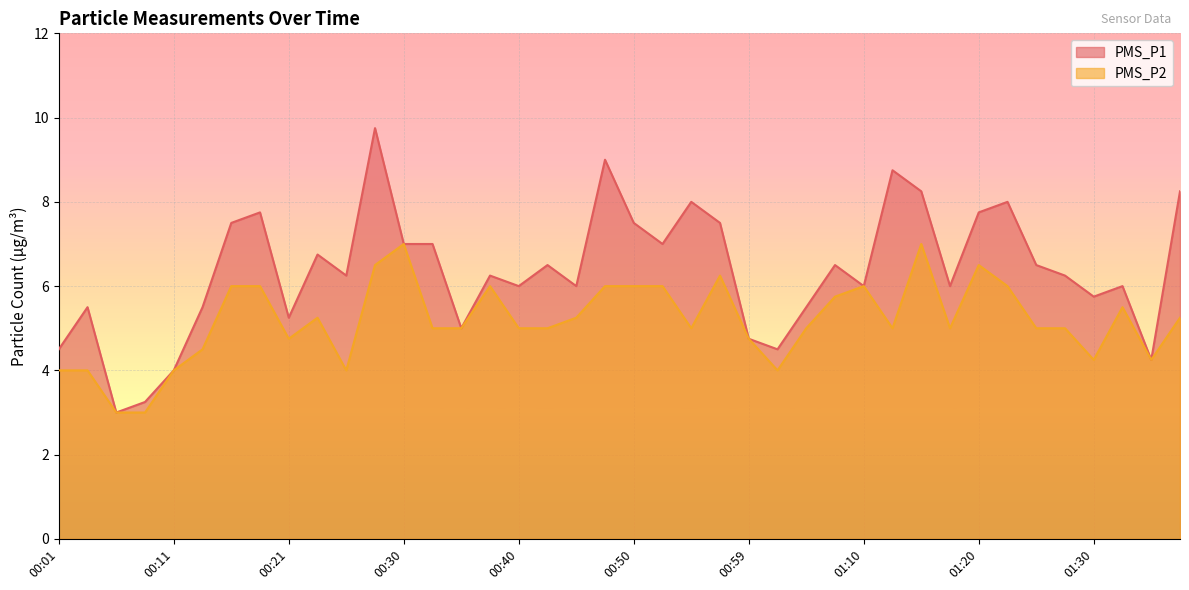

Reading left to right, list all the values displayed in this chart.

PMS_P1: 4.5	5.5	3.0	3.2	4.0	5.5	7.5	7.8	5.2	6.8	6.2	9.8	7.0	7.0	5.0	6.2	6.0	6.5	6.0	9.0	7.5	7.0	8.0	7.5	4.8	4.5	5.5	6.5	6.0	8.8	8.2	6.0	7.8	8.0	6.5	6.2	5.8	6.0	4.2	8.2
PMS_P2: 4.0	4.0	3.0	3.0	4.0	4.5	6.0	6.0	4.8	5.2	4.0	6.5	7.0	5.0	5.0	6.0	5.0	5.0	5.2	6.0	6.0	6.0	5.0	6.2	4.8	4.0	5.0	5.8	6.0	5.0	7.0	5.0	6.5	6.0	5.0	5.0	4.2	5.5	4.2	5.2